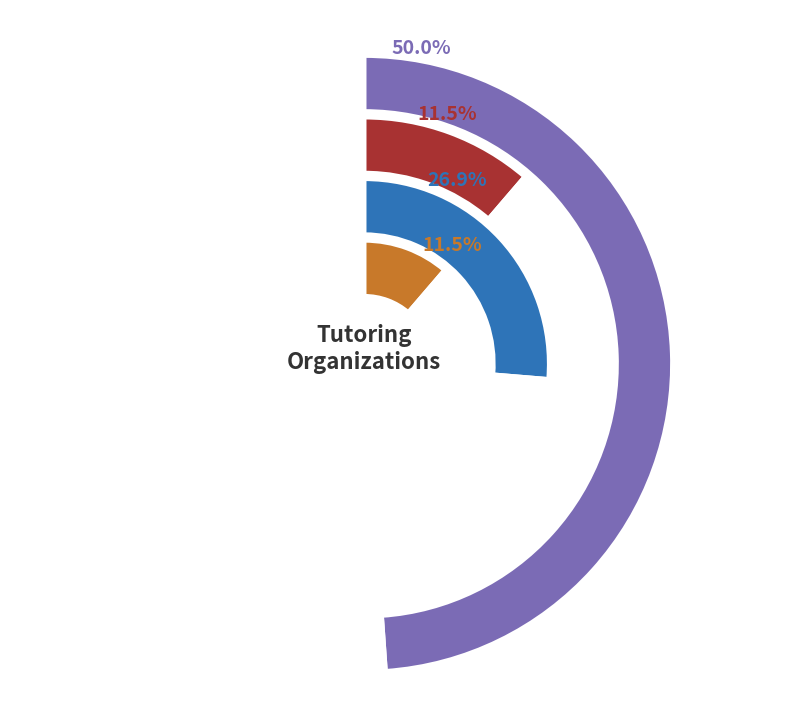

Do 1 and year_range together represent more than half of the pie?

Yes